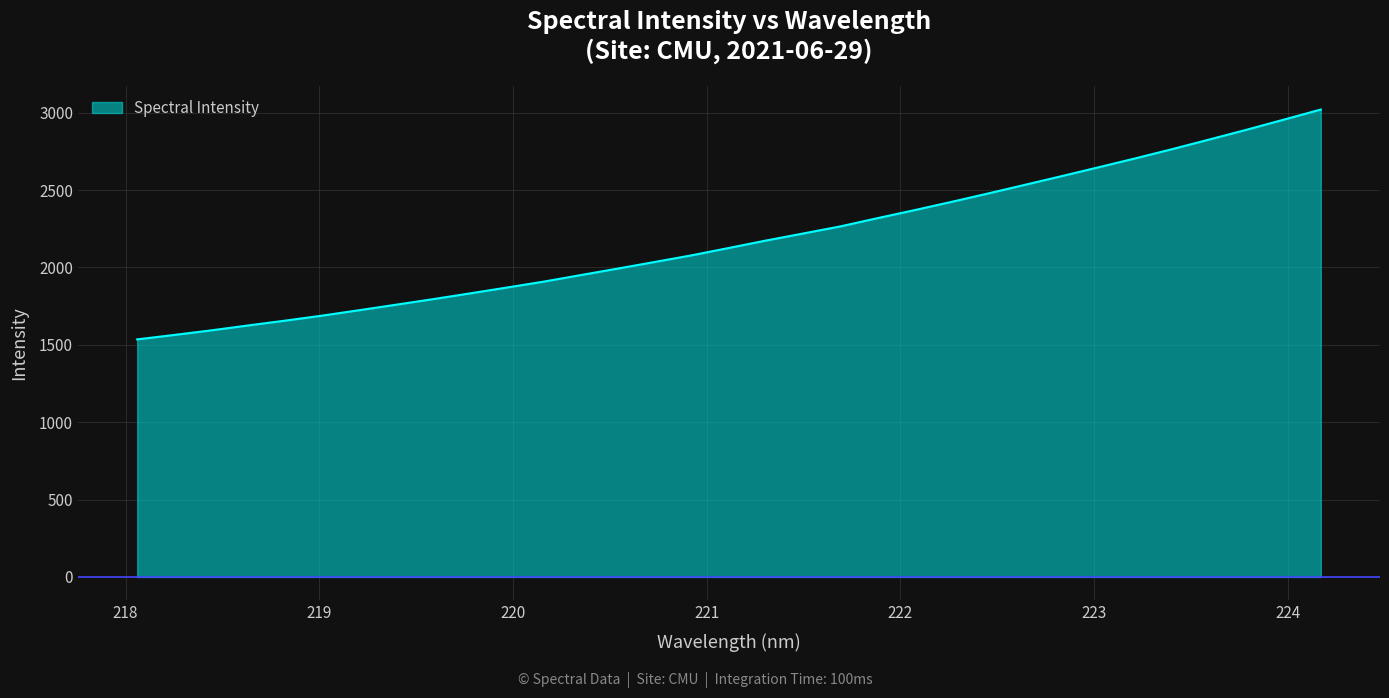

What is the difference between the maximum and minimum values?

1484.9